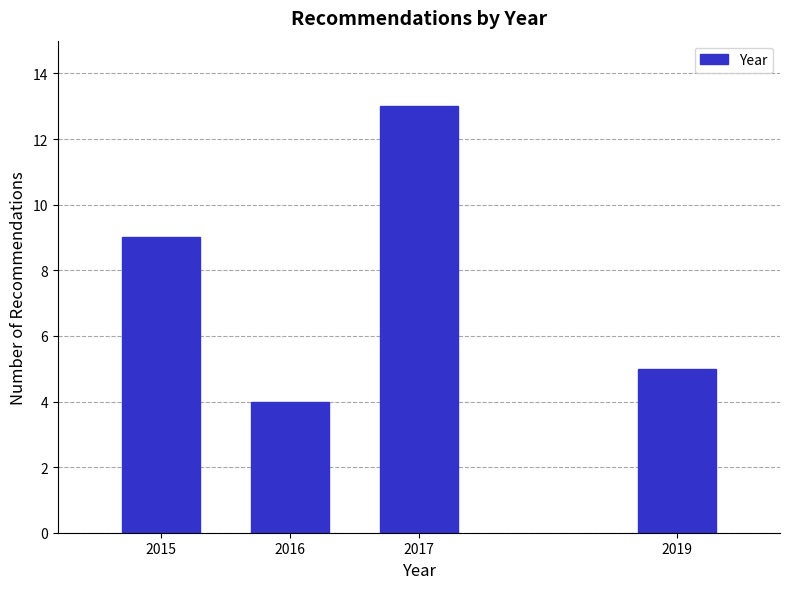

Reading left to right, transcribe all the data shown in this chart.

2015=9	2016=4	2017=13	2019=5